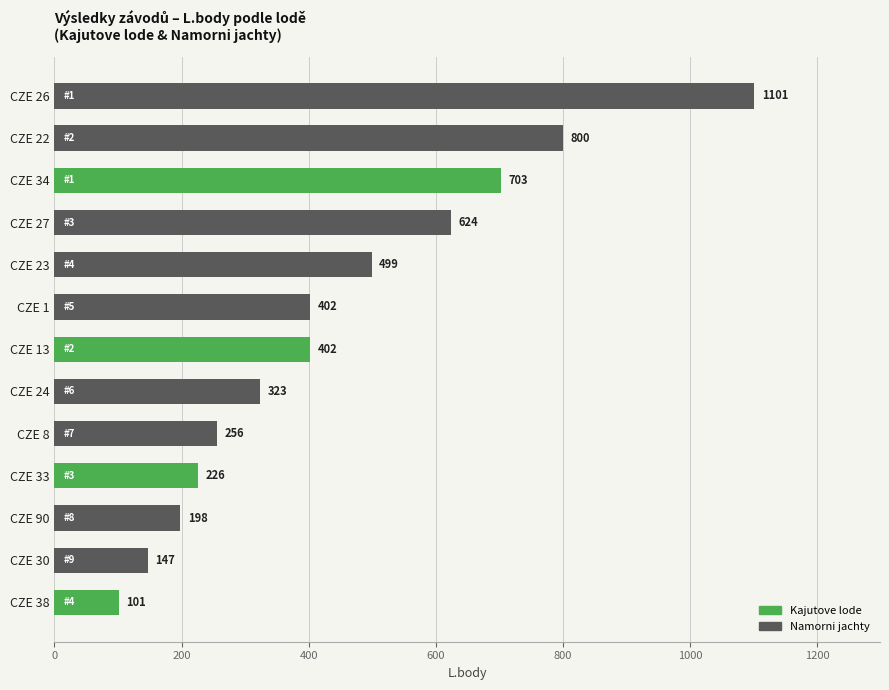

Approximately how many times larger is the value at CZE 23 compared to CZE 27?

0.8